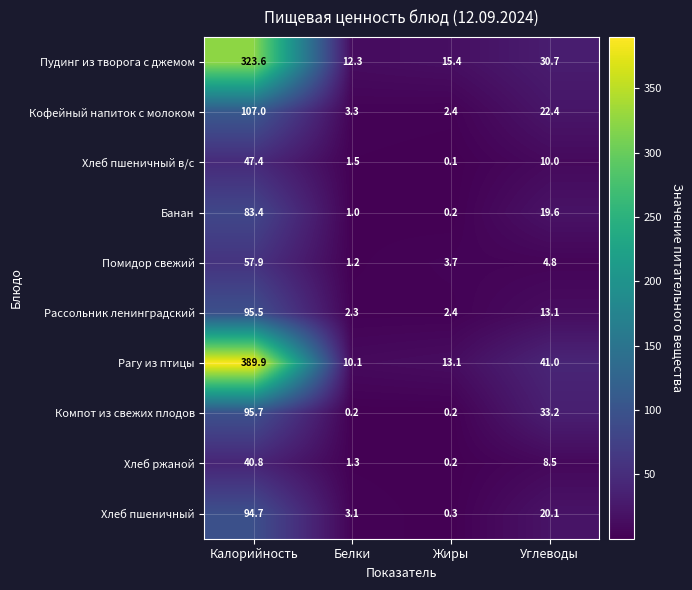

Count the number of data series in this chart.

10